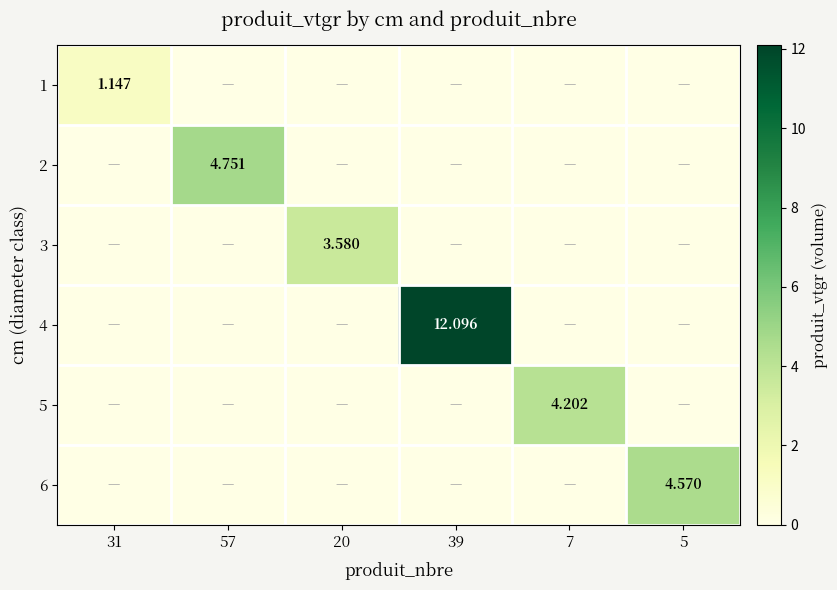

Is the value of 4 at 57 greater than the value of 2 at 31?

No